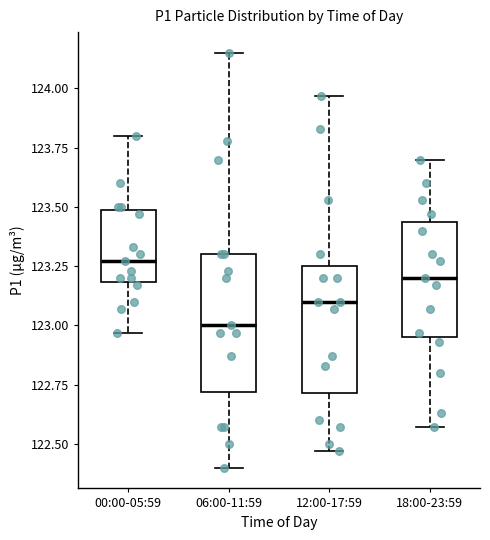

Reading left to right, read every box against the y-axis: the position of its median line, the range the box covers, and the ends of its whiskers. The values are not printed on the chart, so give them approximately, as read against the axis.

00:00-05:59: median 123.25, box 123.20 to 123.50, whiskers 122.95 to 123.80
06:00-11:59: median 123.00, box 122.70 to 123.30, whiskers 122.40 to 124.15
12:00-17:59: median 123.10, box 122.70 to 123.25, whiskers 122.45 to 123.95
18:00-23:59: median 123.20, box 122.95 to 123.45, whiskers 122.55 to 123.70